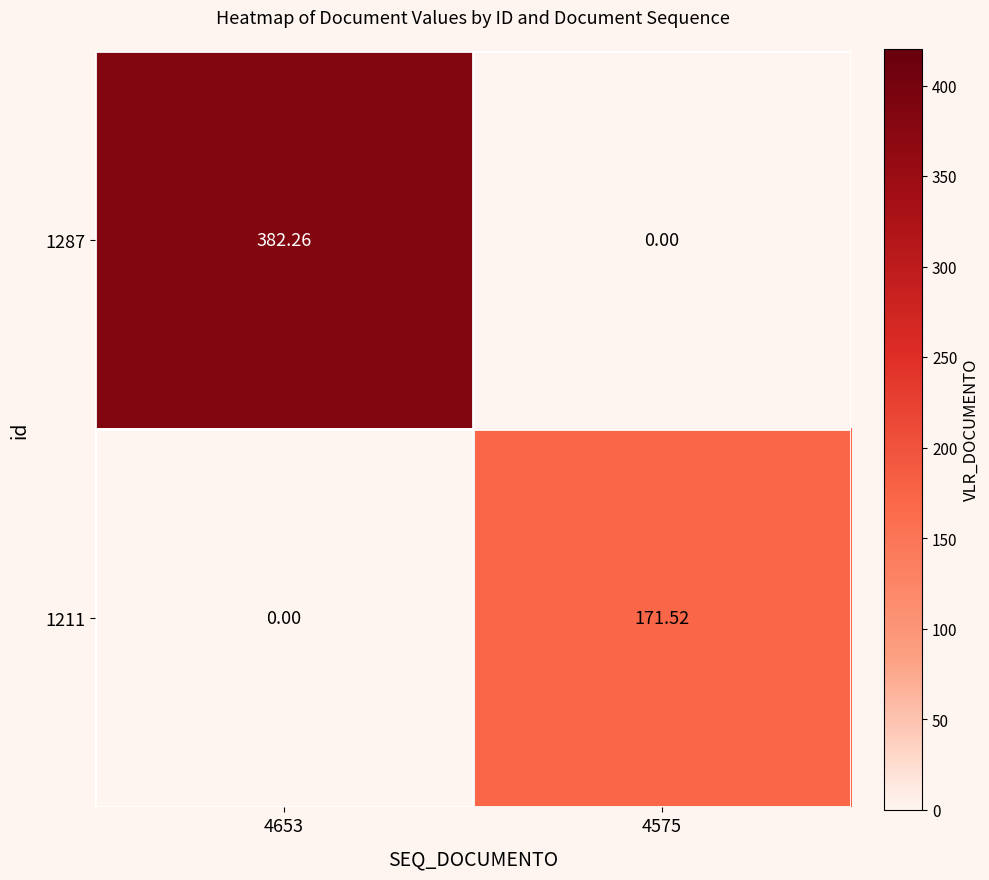

Is the value of 1287 at 4653 greater than the value of 1211 at 4653?

Yes